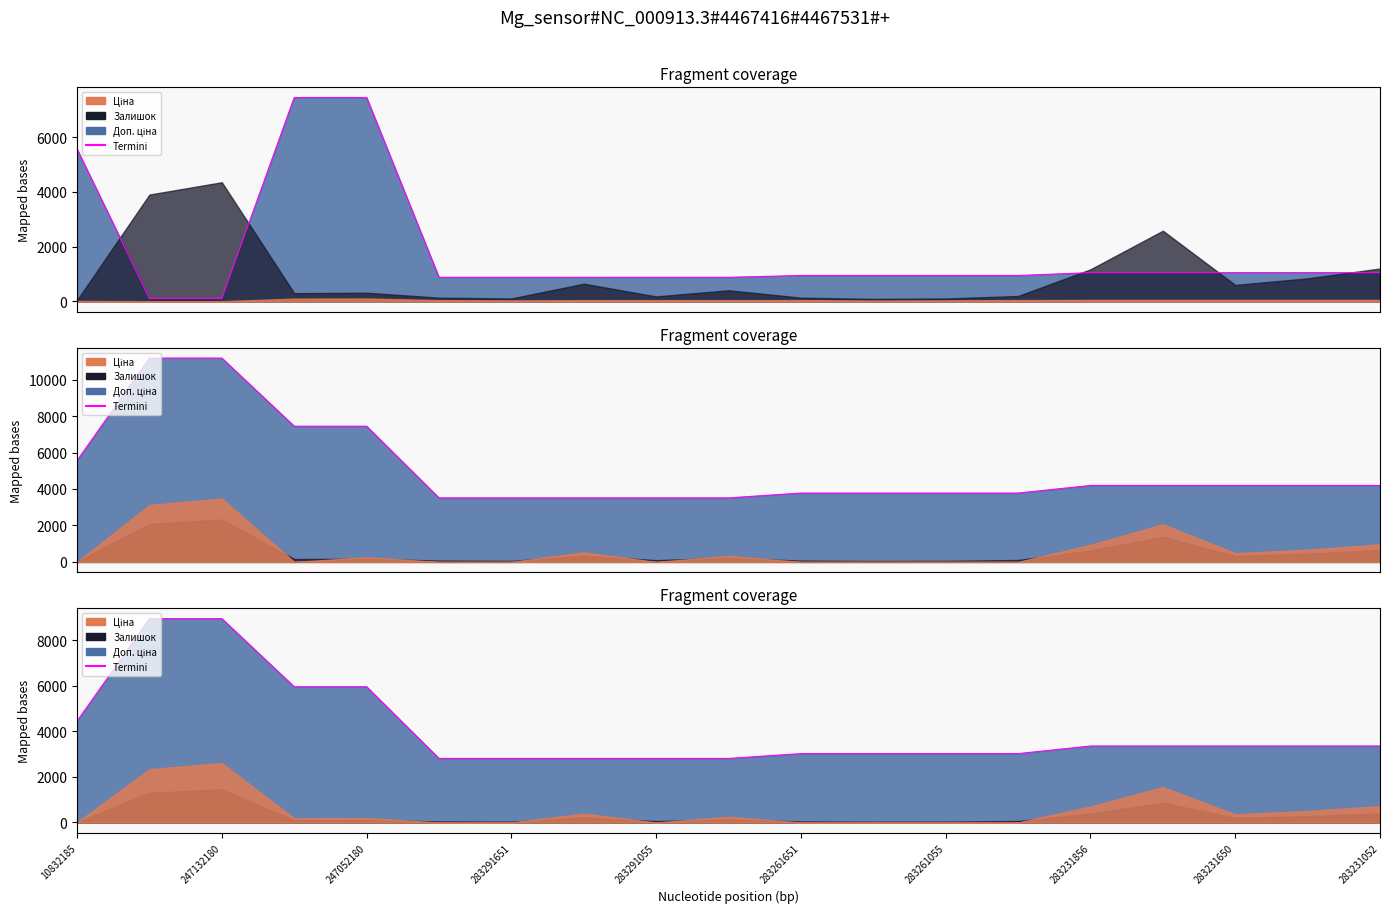

What is the difference between the values at 15 and 13?

333.2